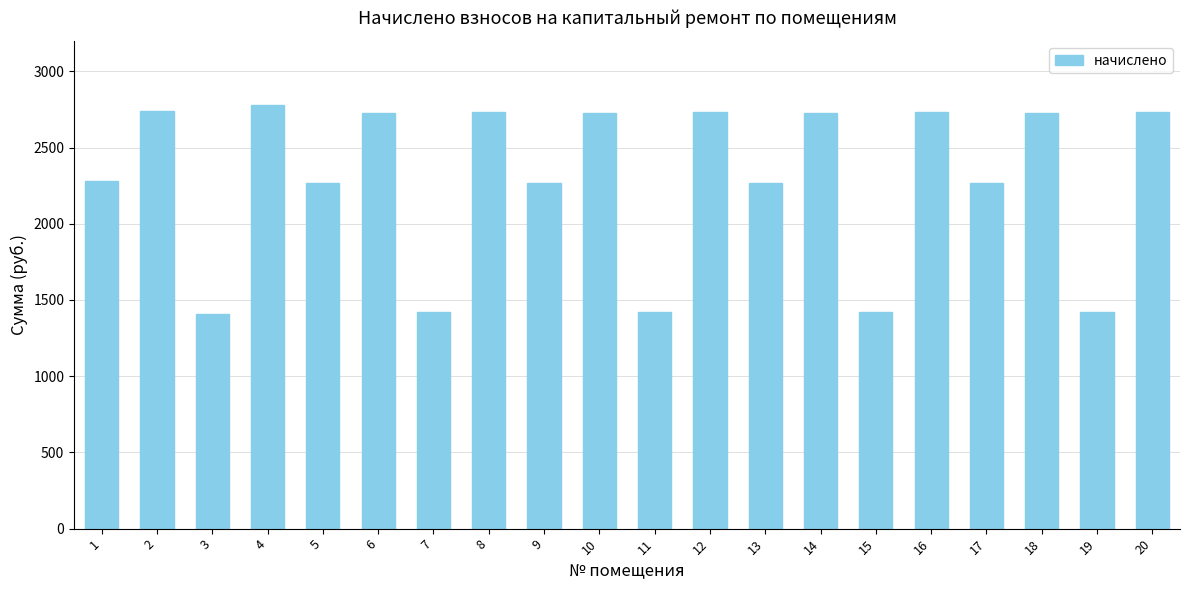

Which label corresponds to the largest value in the chart?

4